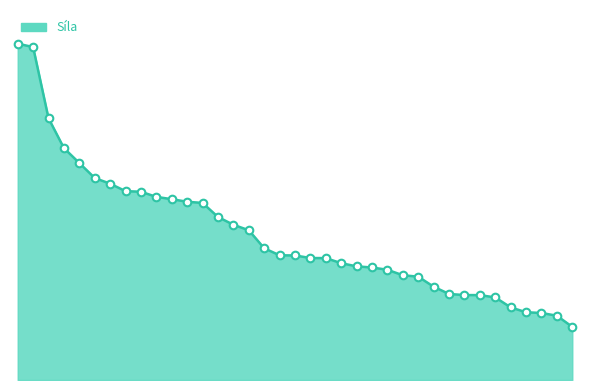

Does the chart have visible grid lines?

No